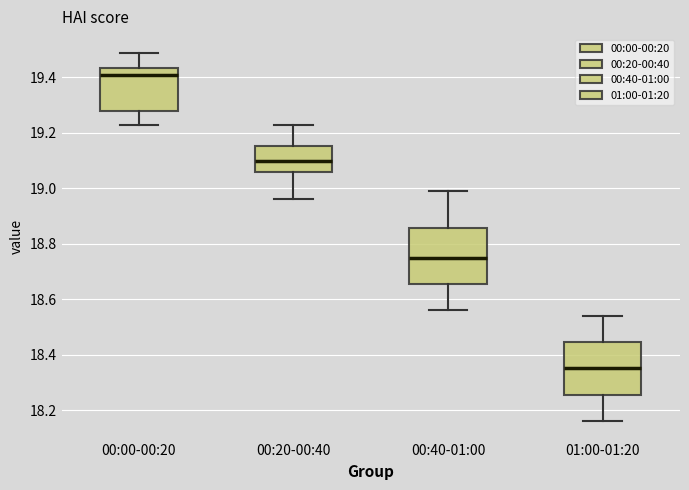

Reading left to right, transcribe this box plot: for each box, give where its median line is, the range the box spans, and where its two whiskers end, as read against the y-axis. The values are not printed on the chart, so give them approximately, as read against the axis.

00:00-00:20: median 19.42, box 19.28 to 19.44, whiskers 19.24 to 19.50
00:20-00:40: median 19.10, box 19.06 to 19.16, whiskers 18.96 to 19.24
00:40-01:00: median 18.76, box 18.66 to 18.86, whiskers 18.56 to 19.00
01:00-01:20: median 18.36, box 18.26 to 18.44, whiskers 18.16 to 18.54